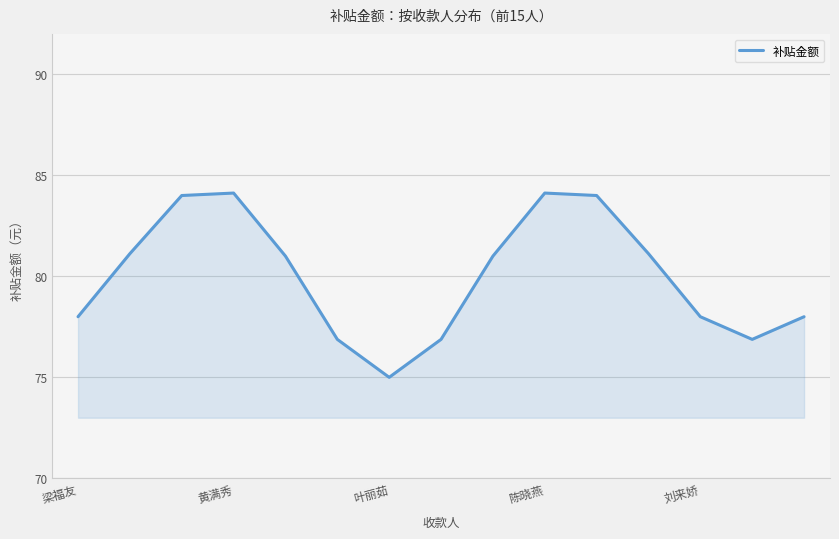

What is the difference between the maximum and minimum values?

9.1